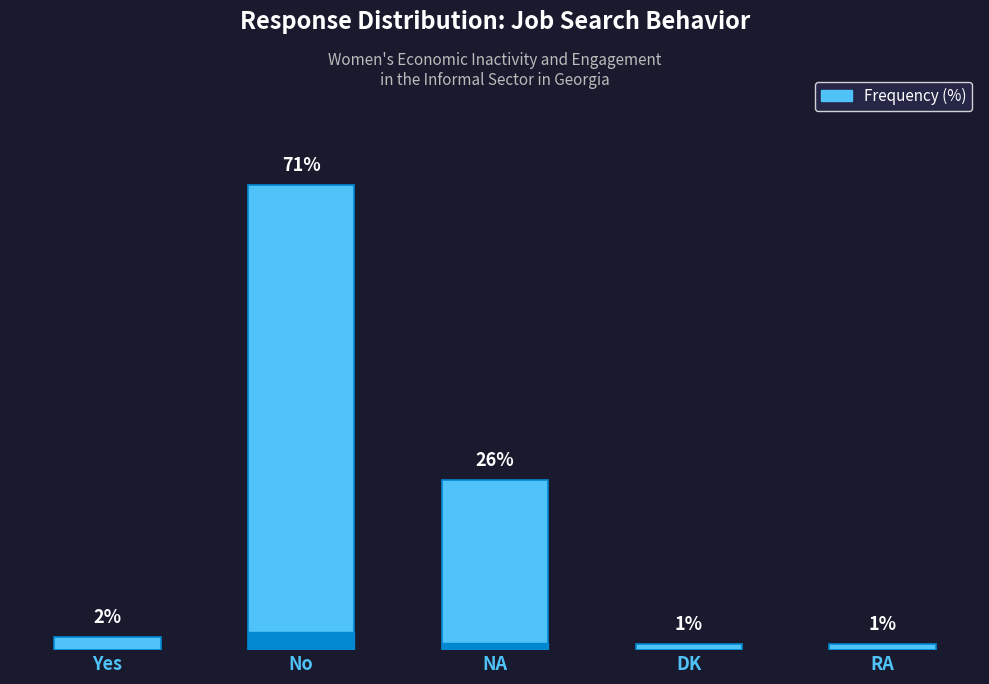

What is the label of the 2nd bar from the left?

No